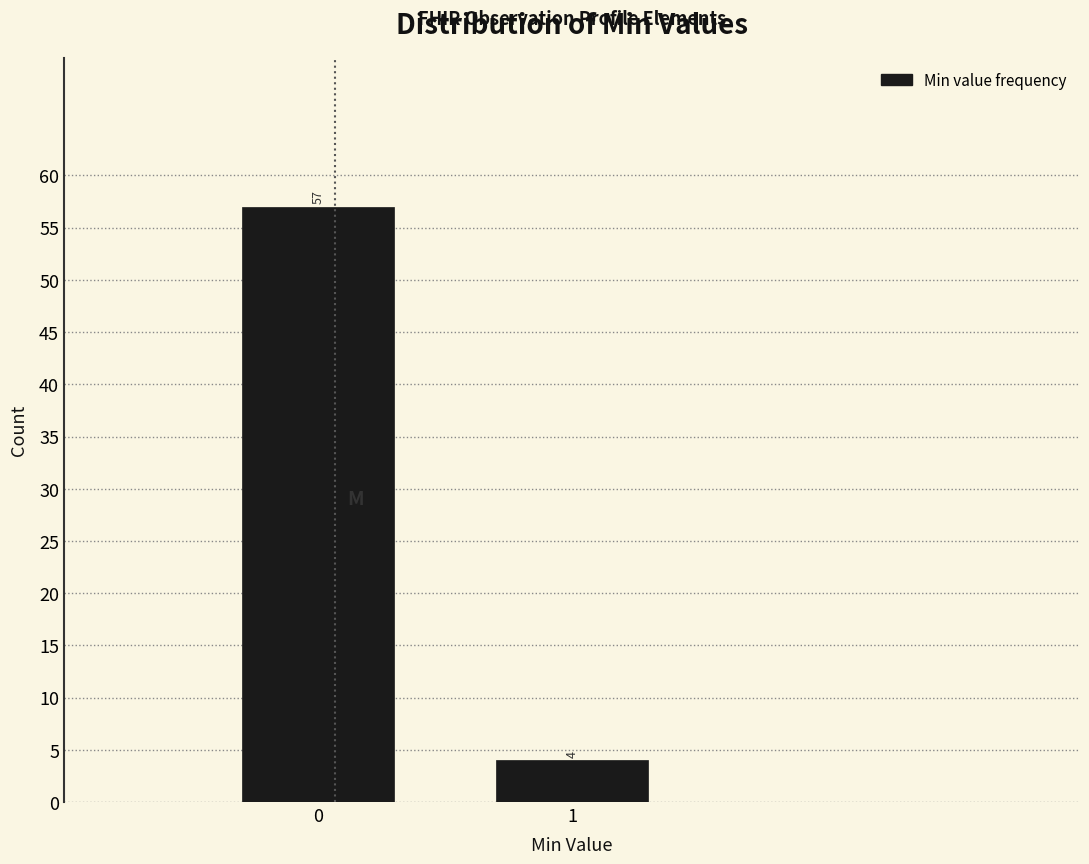

Reading right to left, what are all the values shown in this chart?

4	57